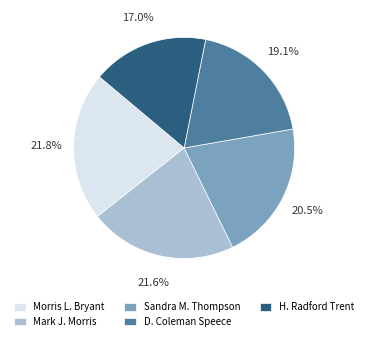

Do H. Radford Trent and Mark J. Morris together represent more than half of the pie?

No